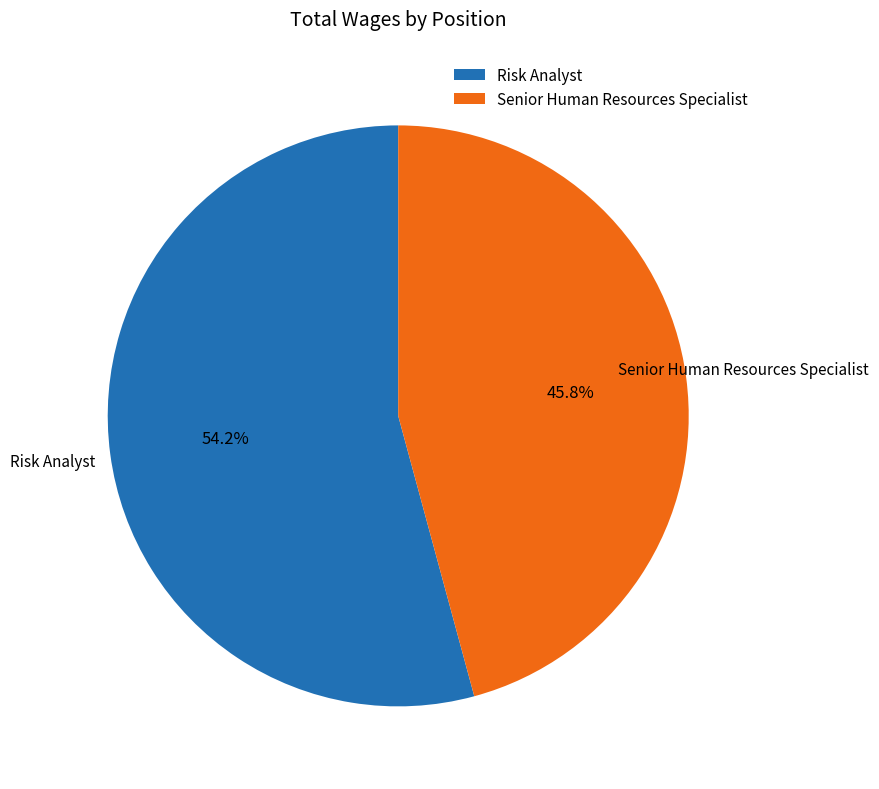

Approximately how many times larger is the value at Senior Human Resources Specialist compared to Risk Analyst?

0.8